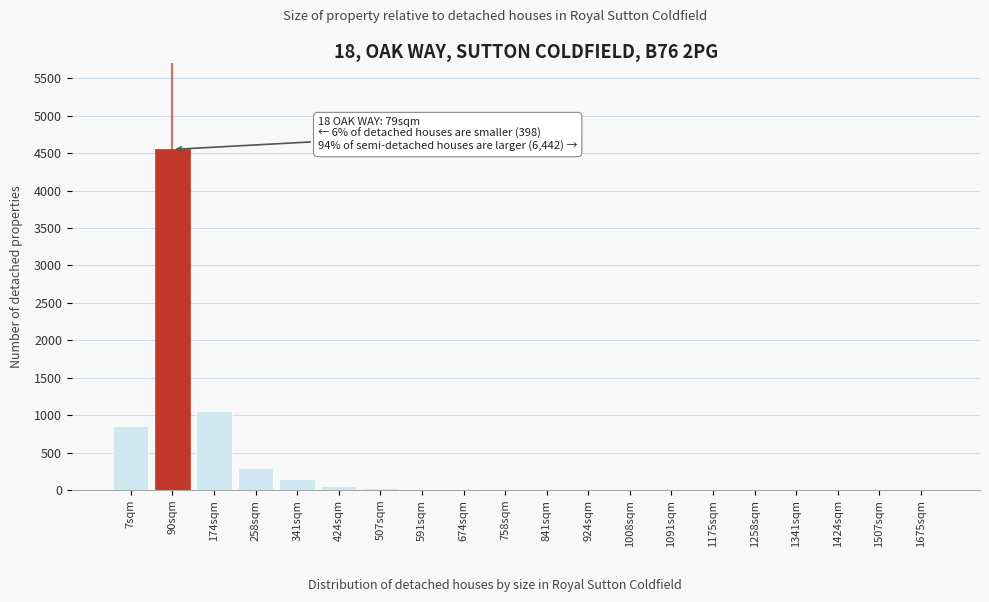

At which label is the value closest to 2275?

174sqm